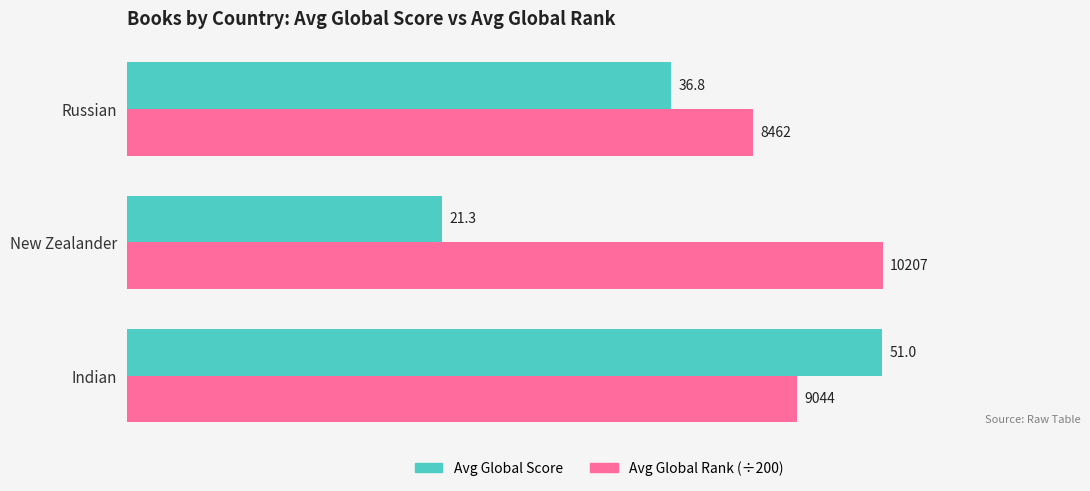

Rank the series by their average value, from lowest to highest.

Avg Global Score, Avg Global Rank (÷200)